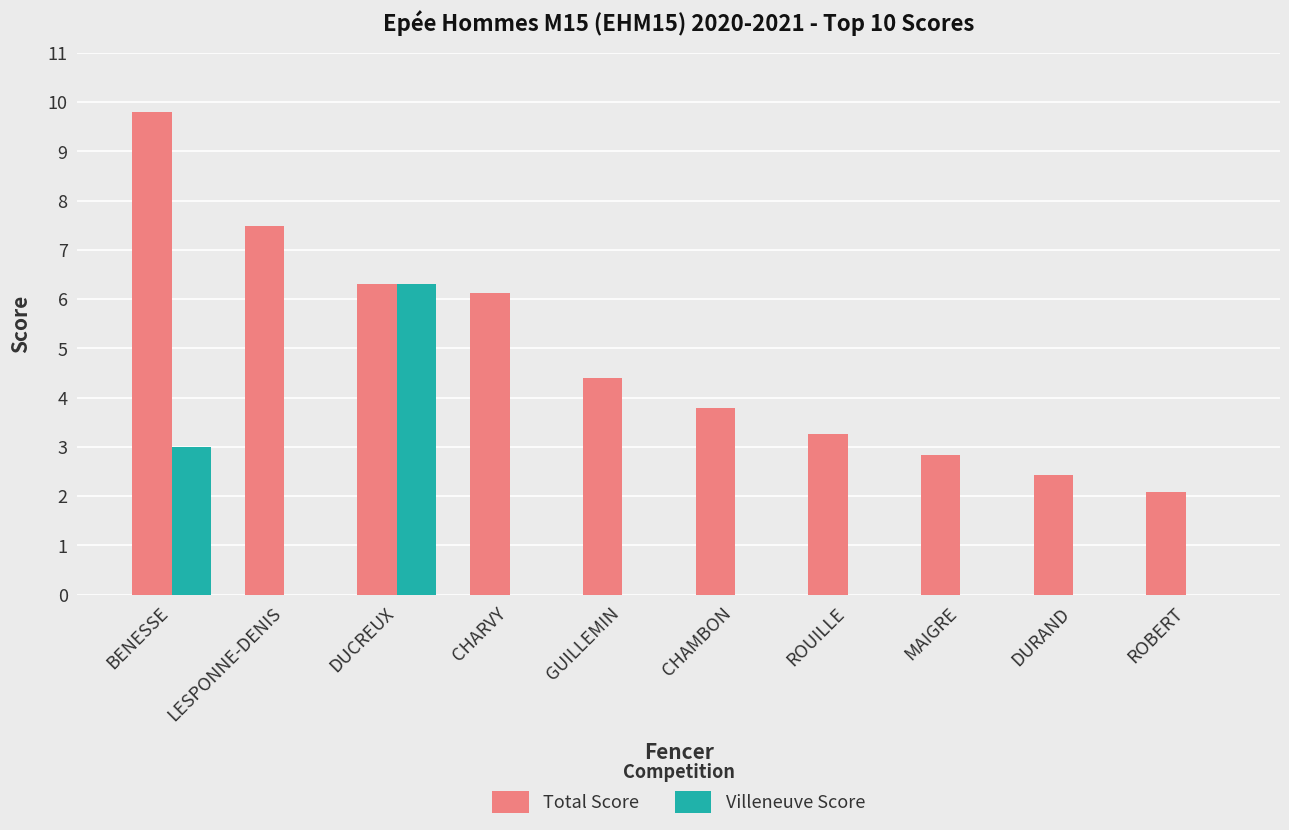

Which series changed the most between LESPONNE-DENIS and GUILLEMIN?

Total Score